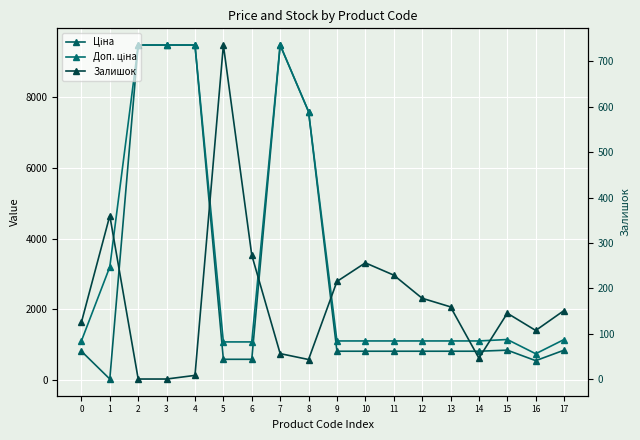

What is the total value across all series at 13?

2086.7